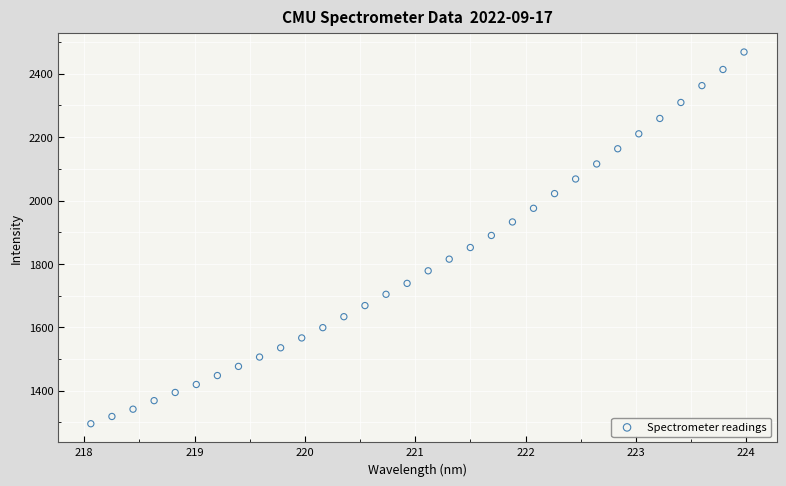

What is the range of Y values (max minus min)?

1173.4